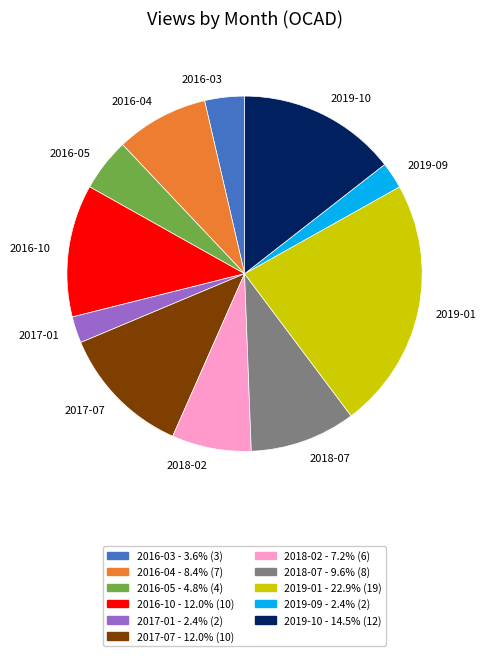

How many slices are in this pie chart?

11